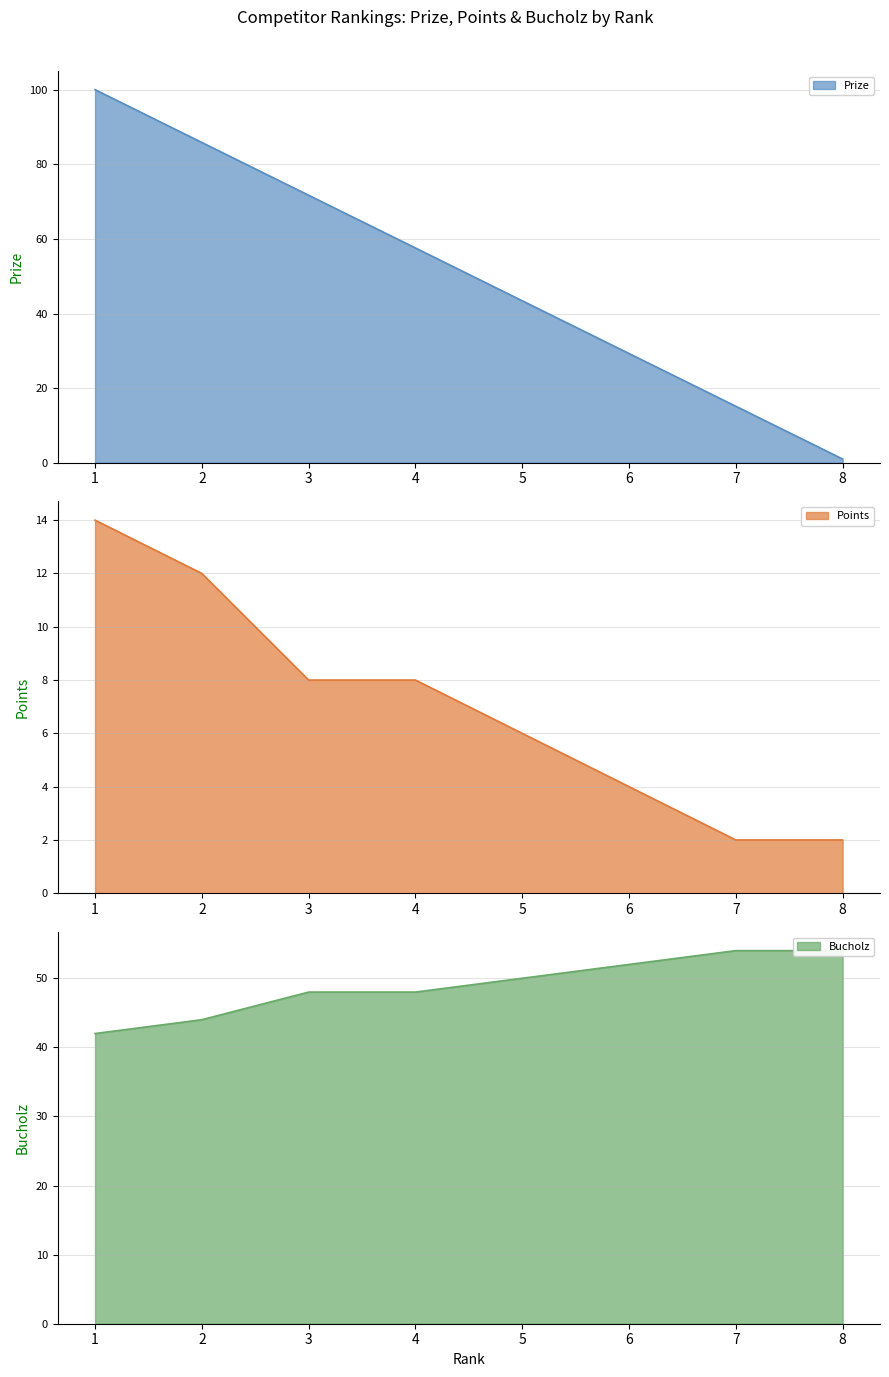

What is the smallest value displayed?

1.0